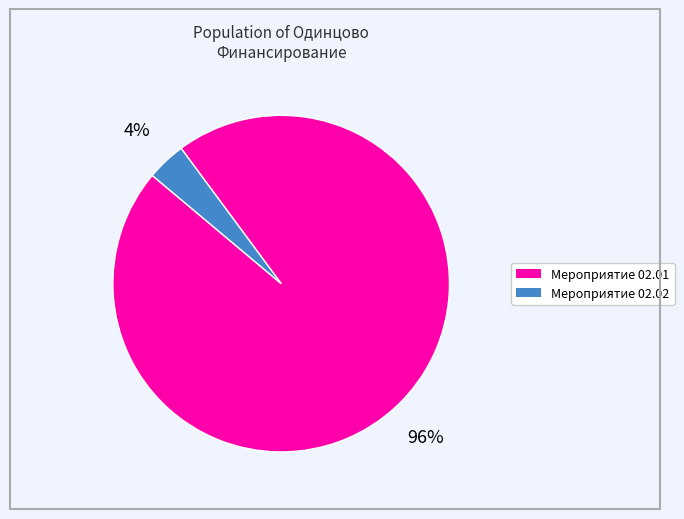

To the nearest percent, what is the difference between the largest and smallest slice percentages?

92%